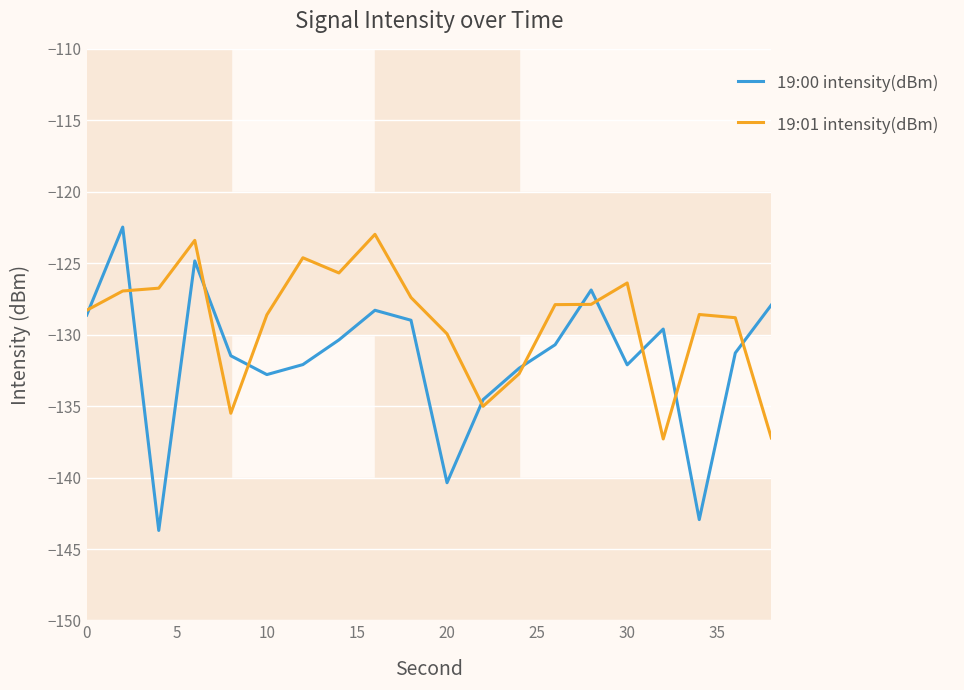

Which series has the widest spread of values?

19:00 intensity(dBm)